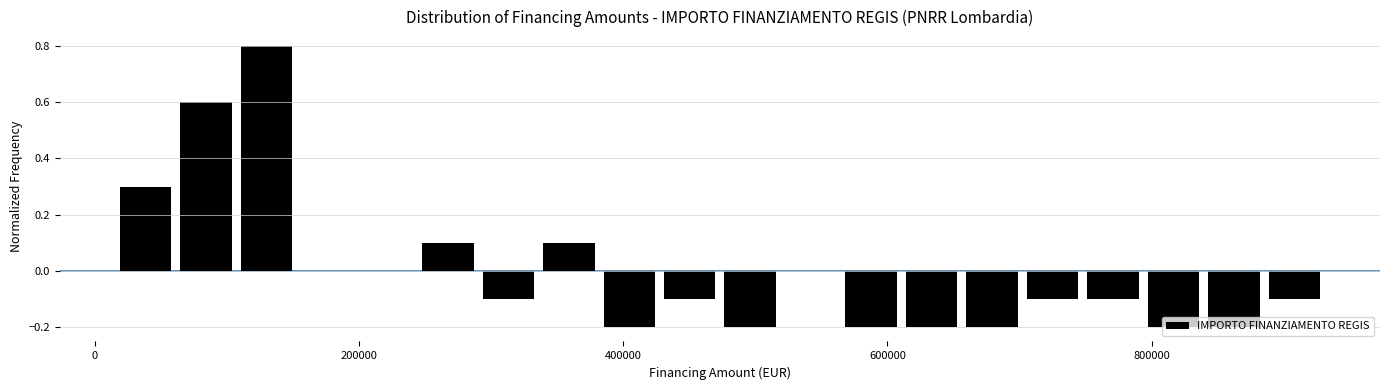

Read against the x-axis, roughly where is the centre of the tallest bar?

120000